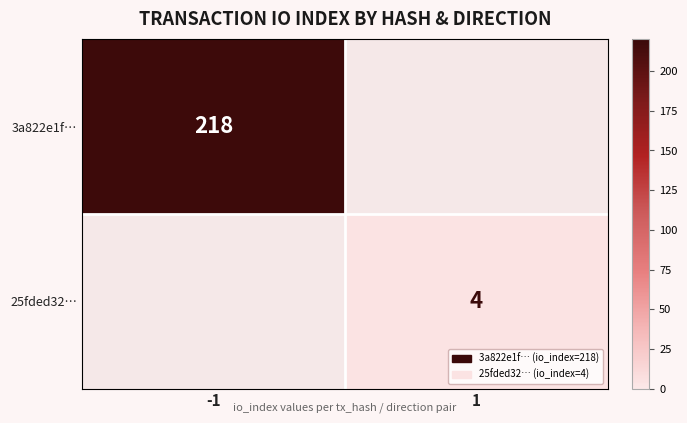

True or false: 25fded32… has a value of 4 at 1.

True